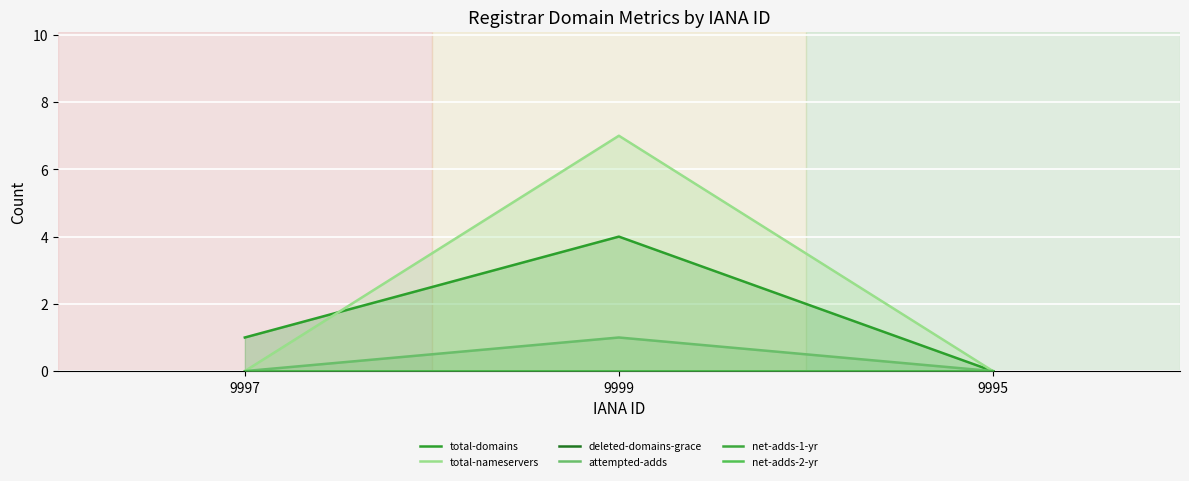

What is the label of the 2nd point from the right?

9999